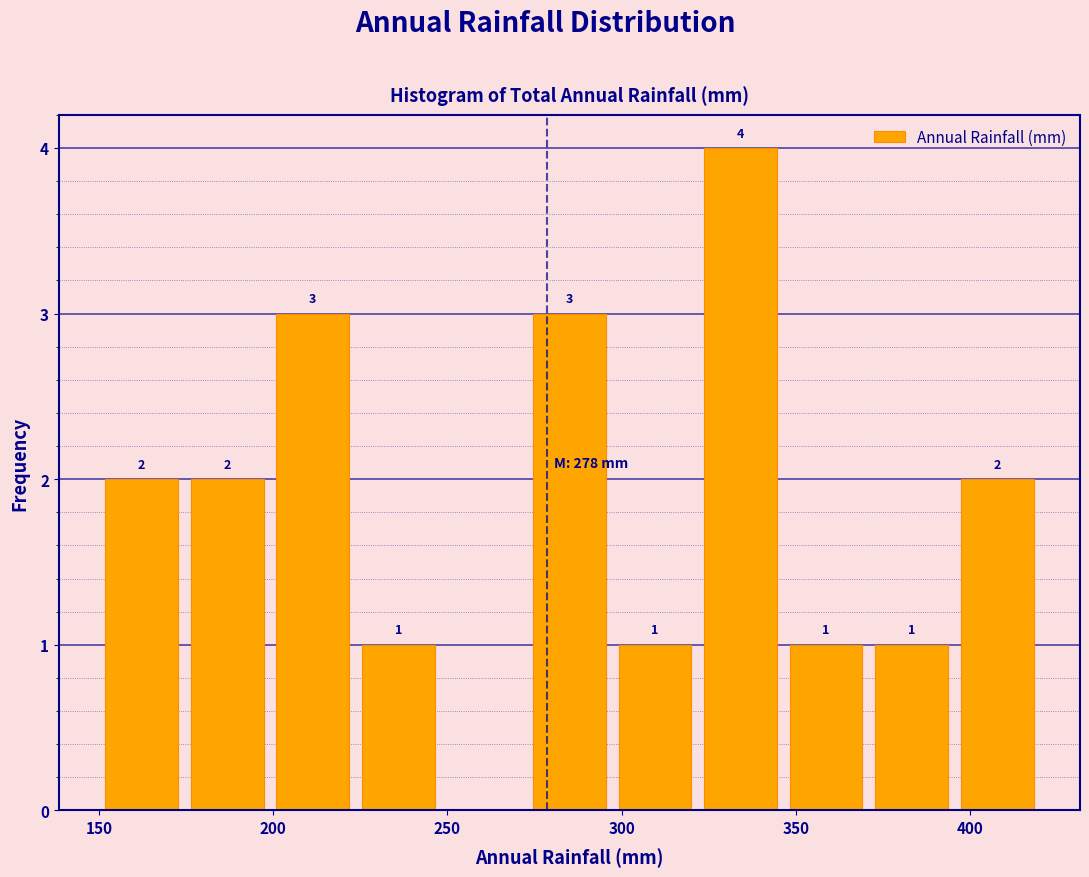

Over which range of the x-axis is the bar tallest?

320 to 345